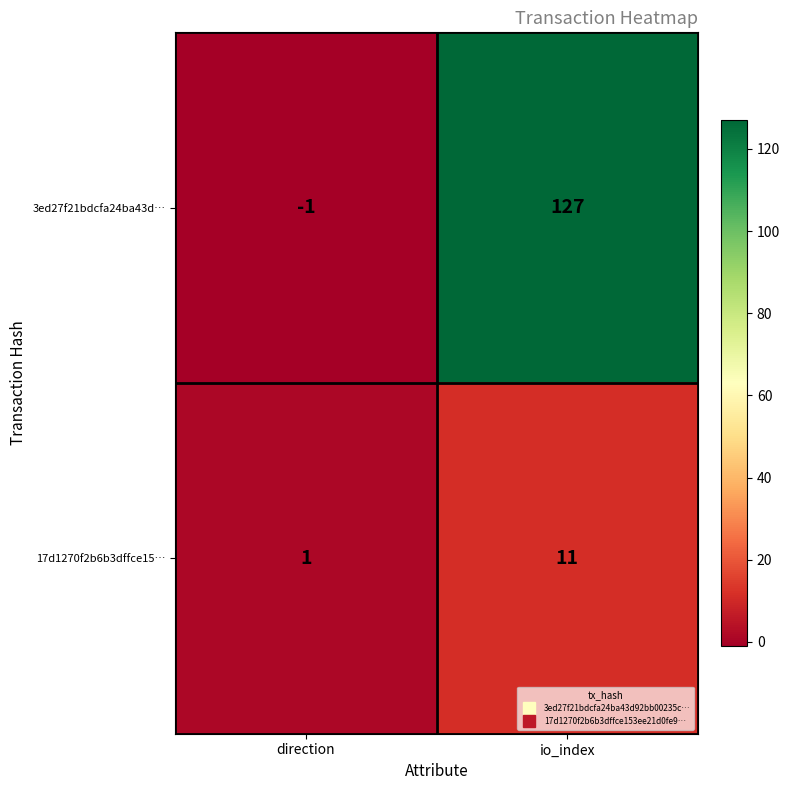

Is it true that 17d1270f2b6b3dffce15… equals 11 at io_index?

True